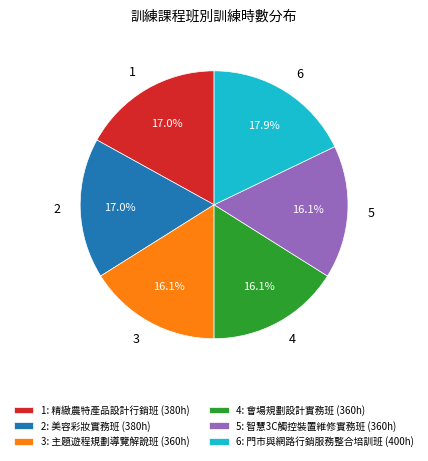

What percentage is NOT represented by 1?

83.0%